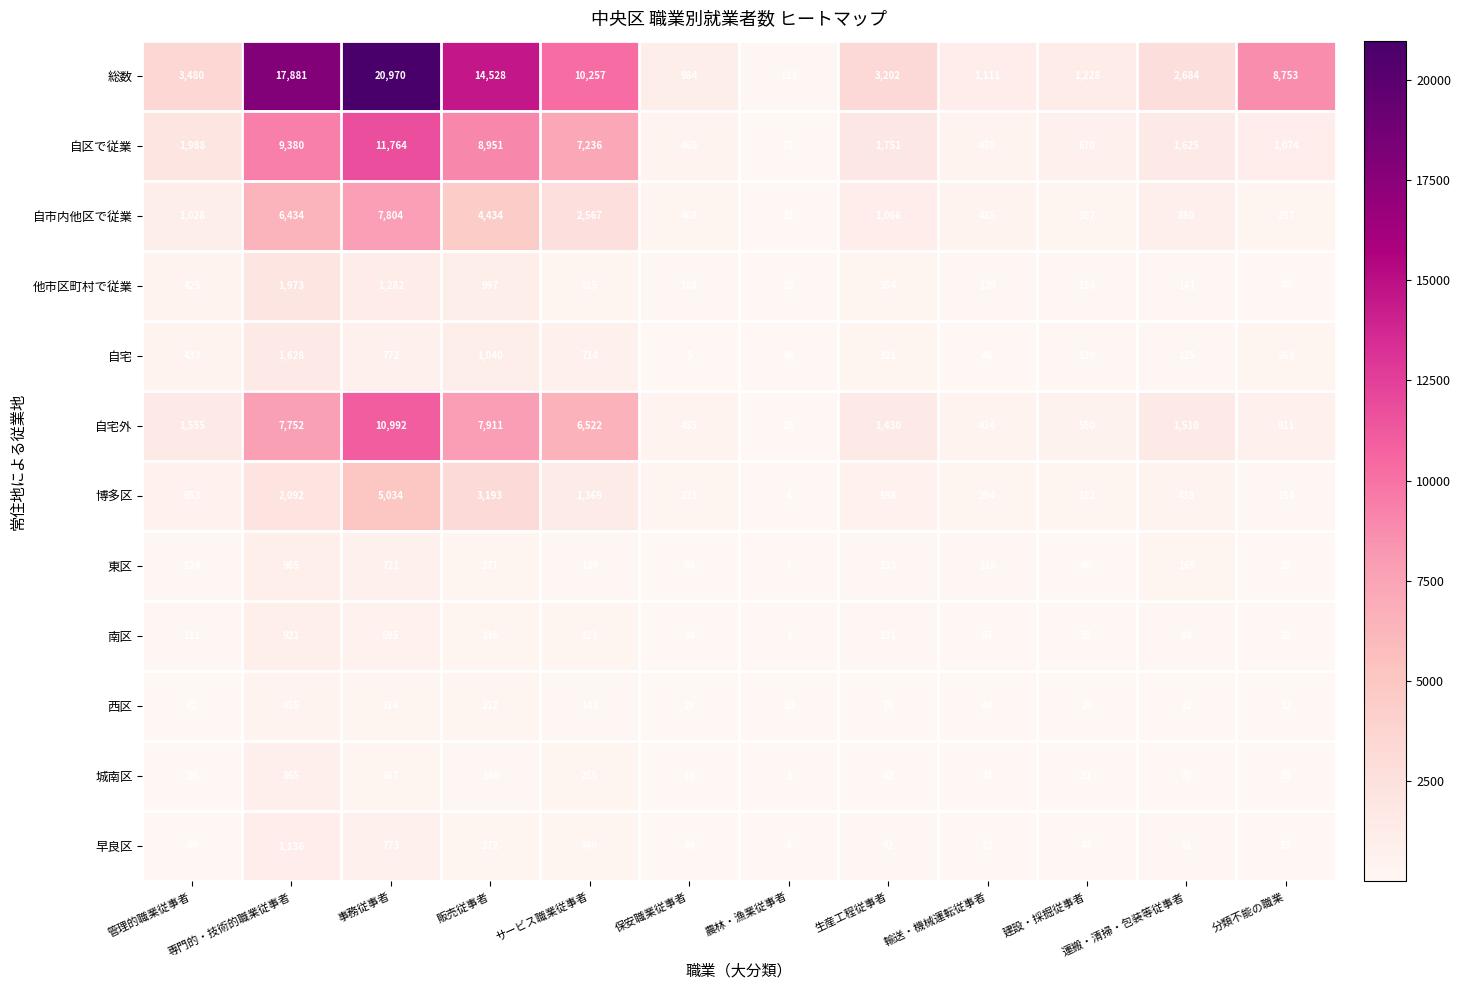

The value of 自区で従業 at 運搬・清掃・包装等従事者 is 2357. True or false?

False